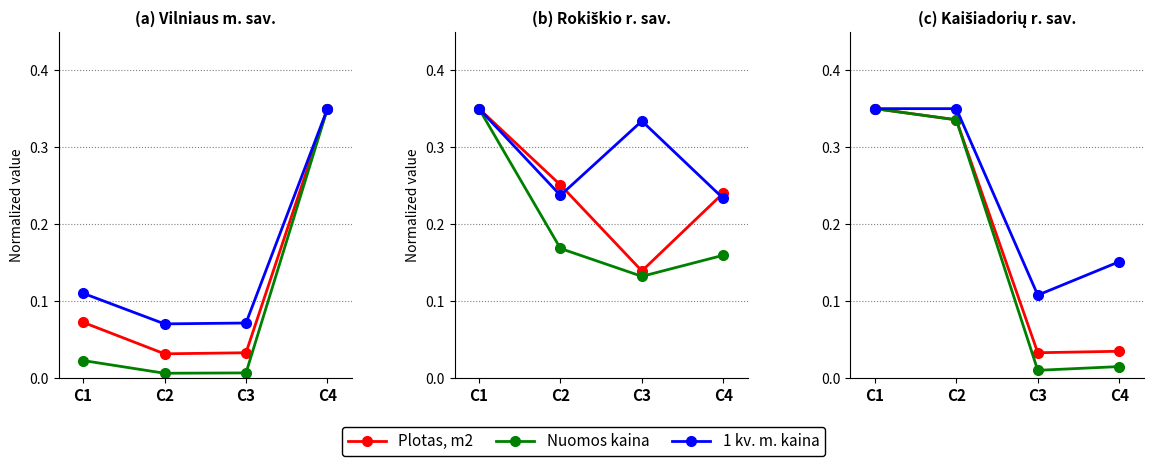

Is it true that Plotas, m2 equals 0.3 at C2?

True